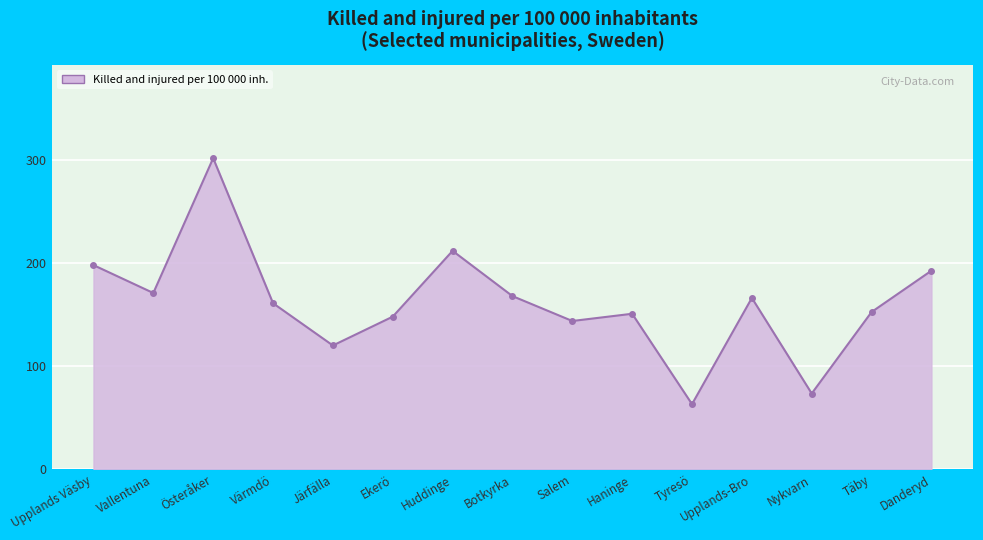

How many lines are shown in the chart?

1